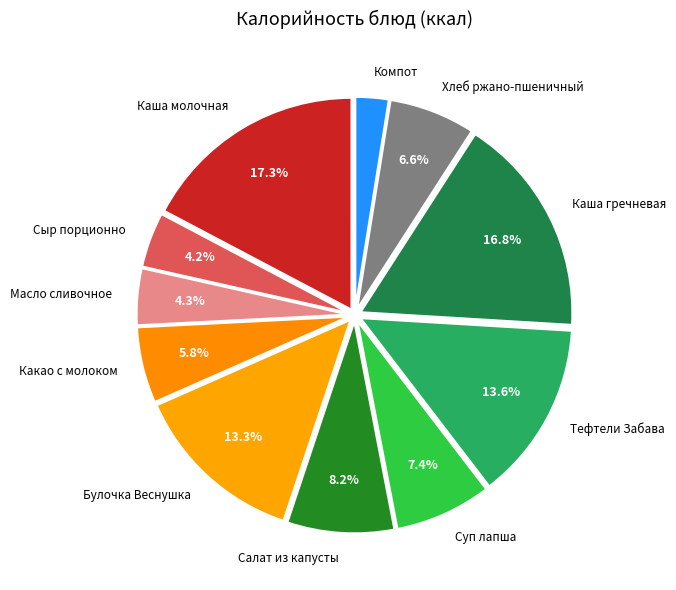

To the nearest percent, what percentage of the pie is Салат из капусты?

8%